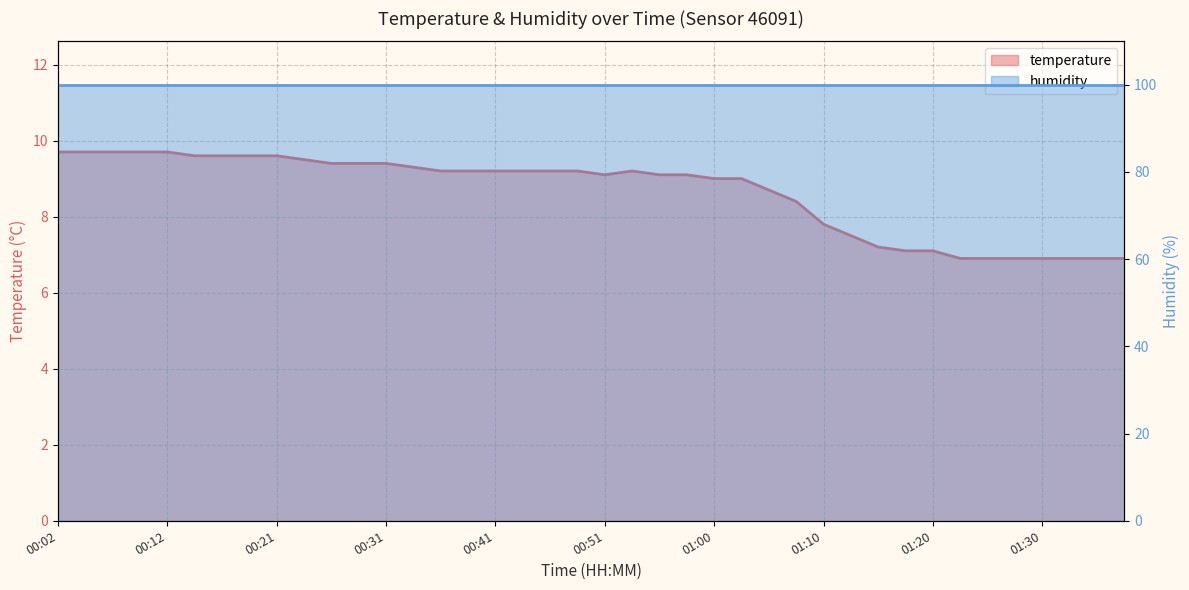

What is the approximate value at 00:46?

9.2